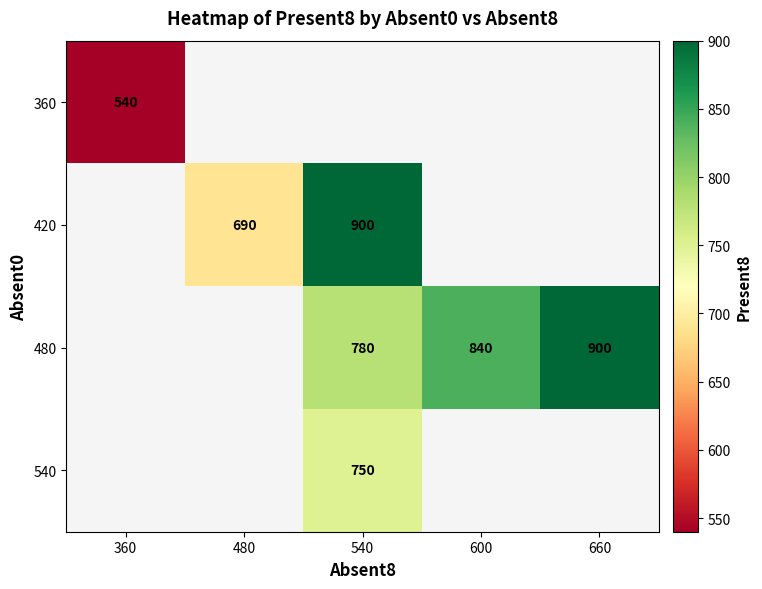

The 540 series shows 750 at 540. True or false?

True